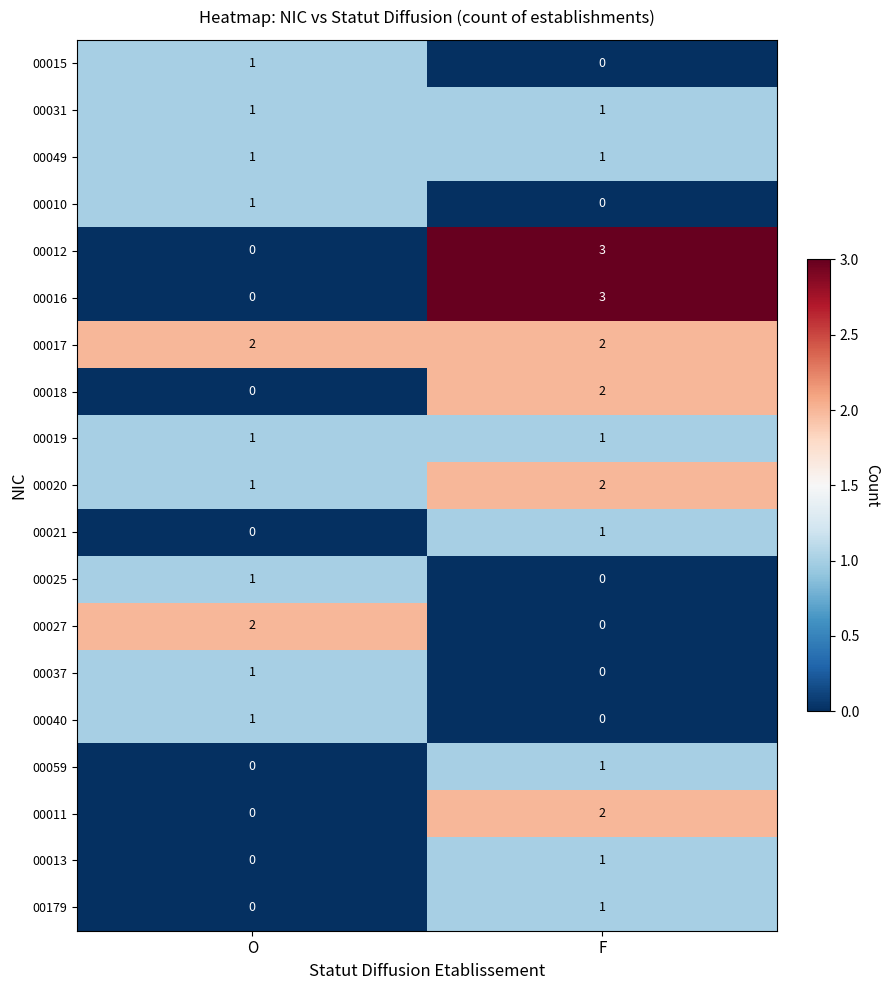

What is the spread (max minus min) of values at O?

2